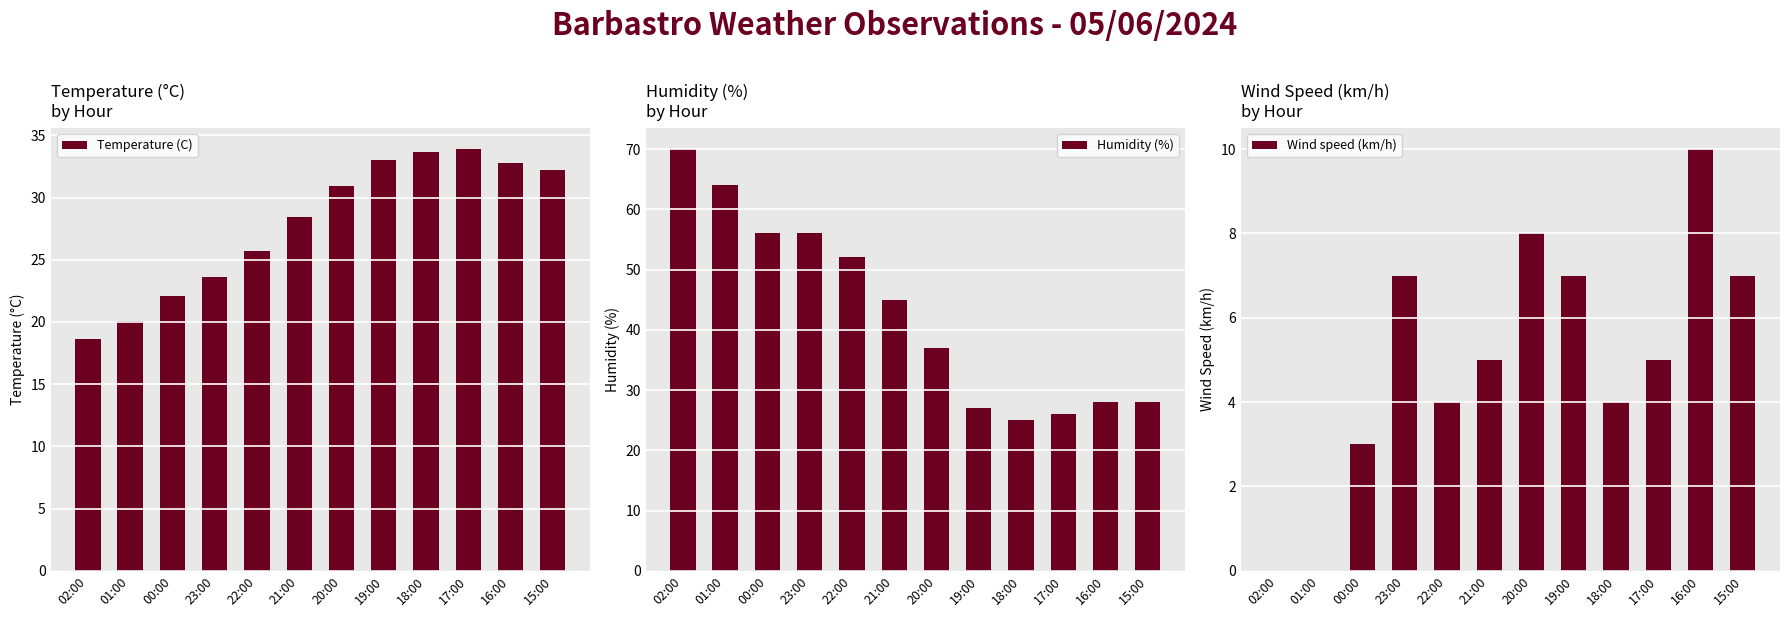

What is the difference between the second highest and minimum values in the Temperature (C) series?

15.1